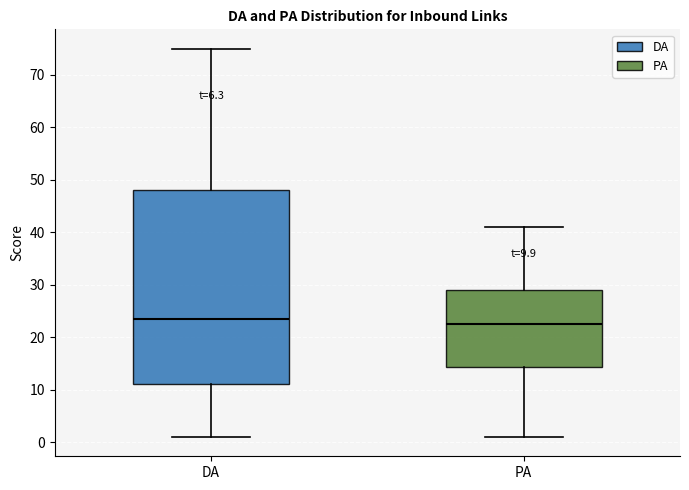

Which box is the tallest, from its lower edge to its upper edge?

DA